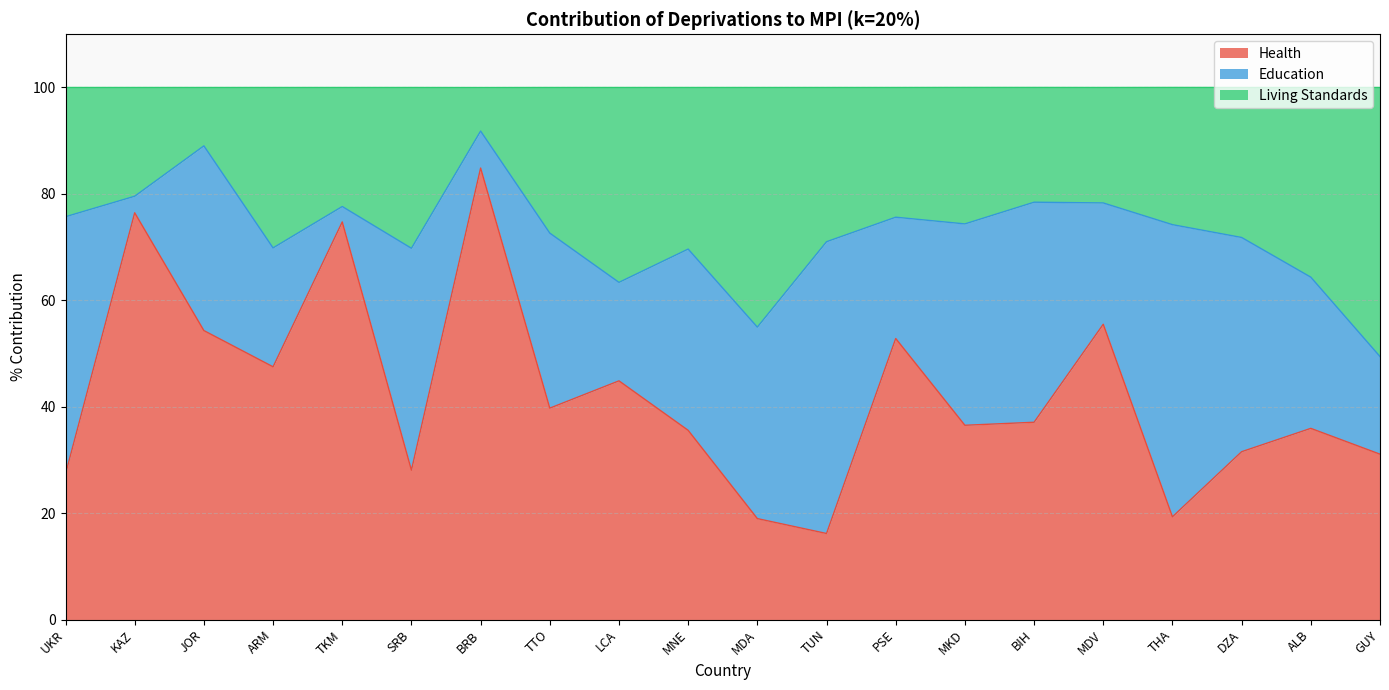

True or false: Health has more than 1 points higher than both neighbors.

True